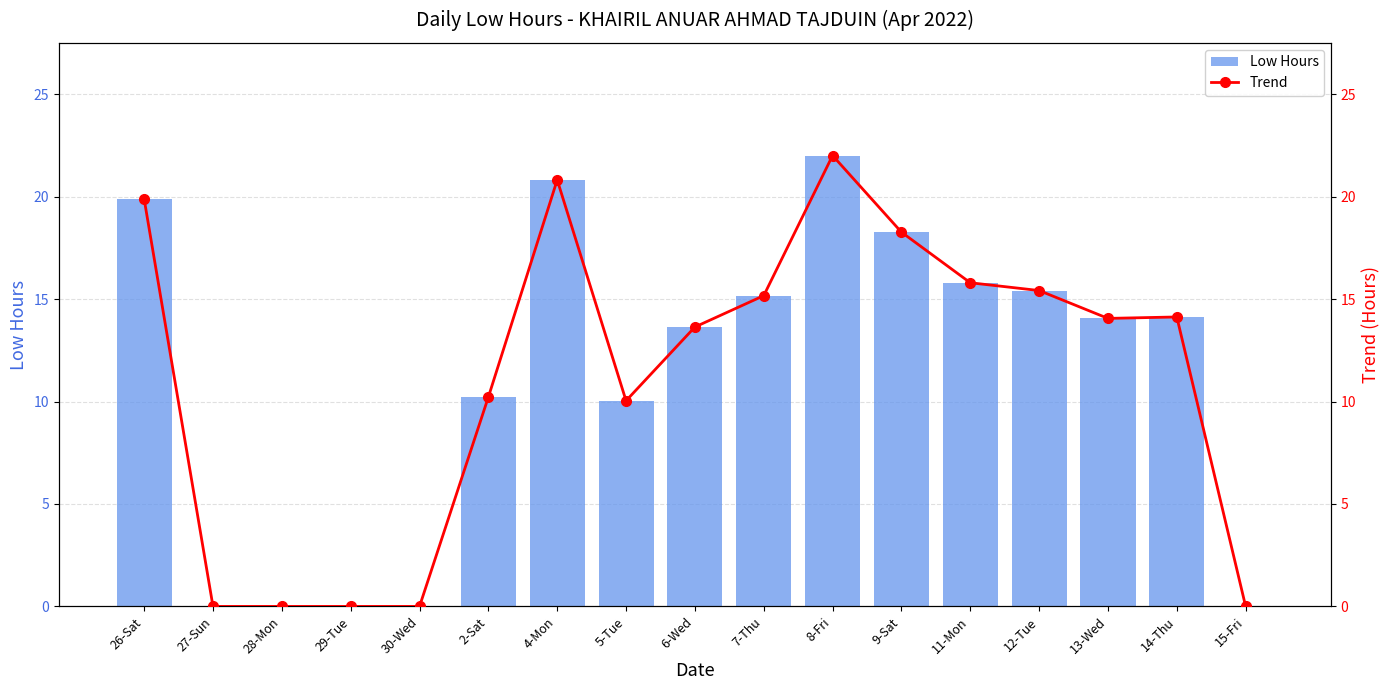

At which label does Low Hours reach its peak?

8-Fri